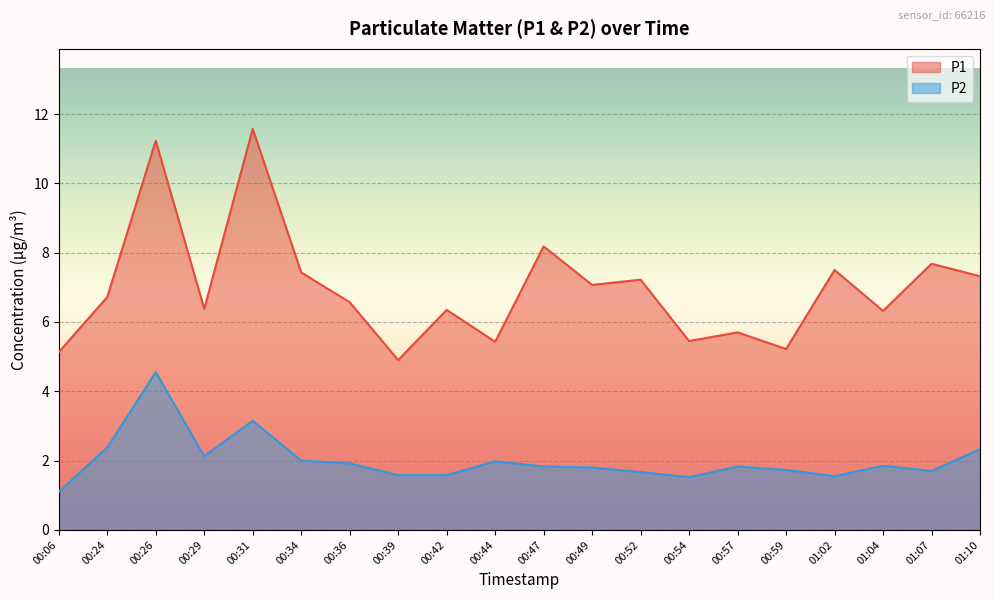

At which label does P2 reach its peak?

00:26